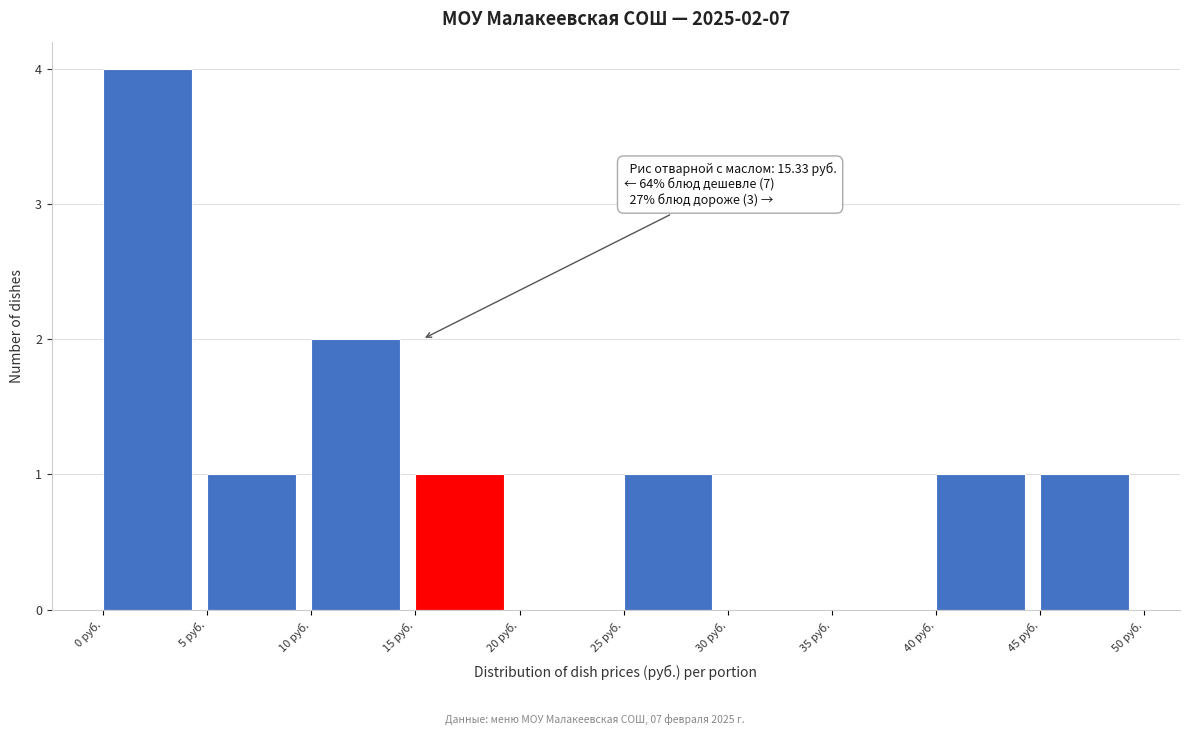

Which range on the x-axis has the tallest bar?

0 to 5